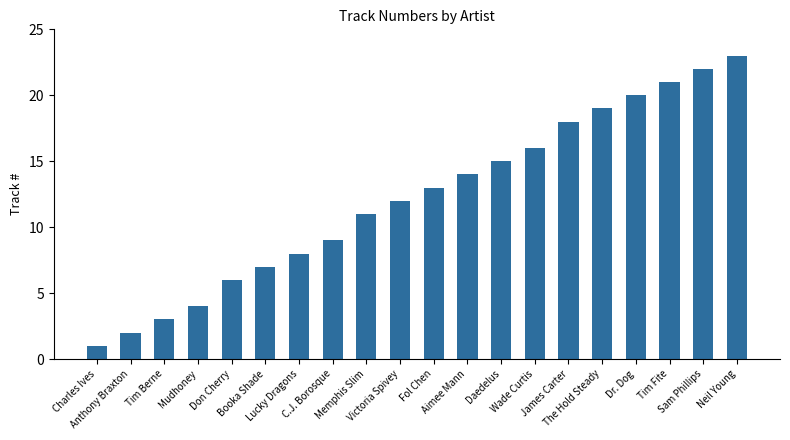

How many distinct data groups are displayed?

1